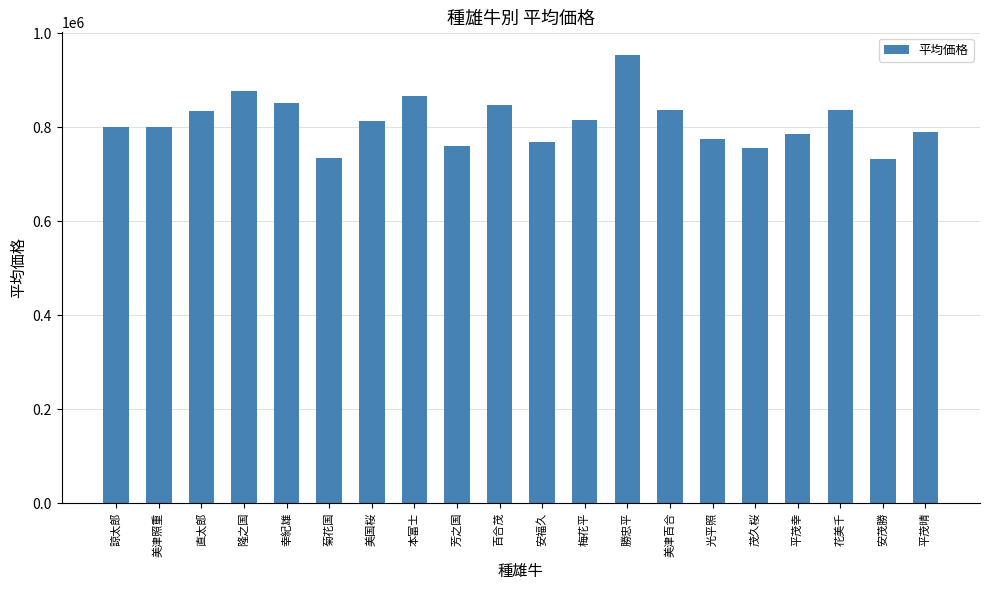

Which label corresponds to the largest value in the chart?

勝忠平